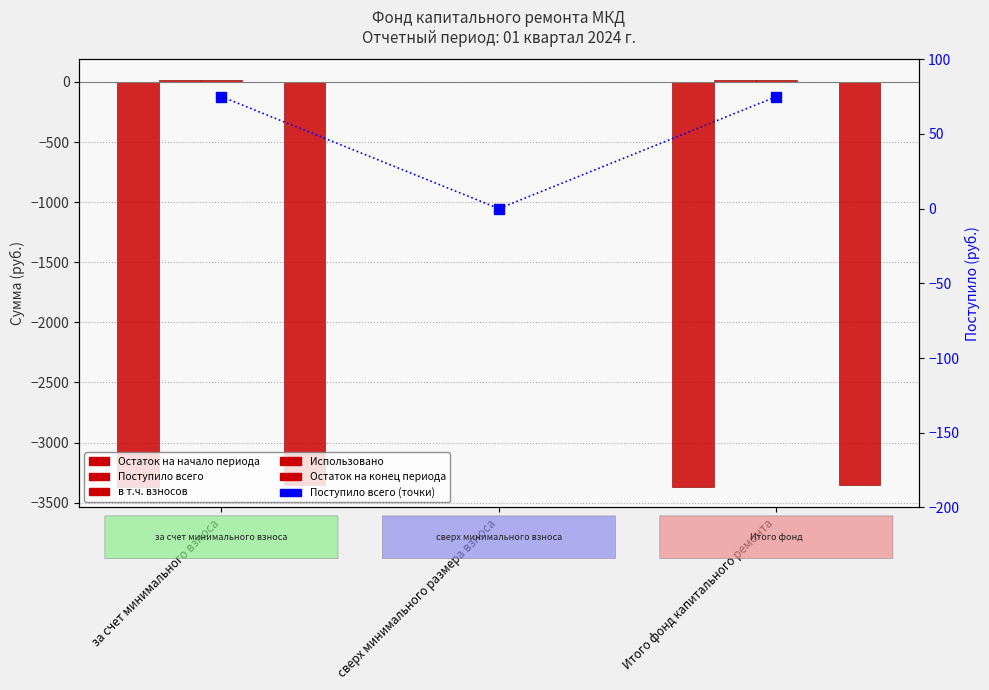

The Остаток на конец периода series shows -796.7 at Итого фонд капитального ремонта. True or false?

False